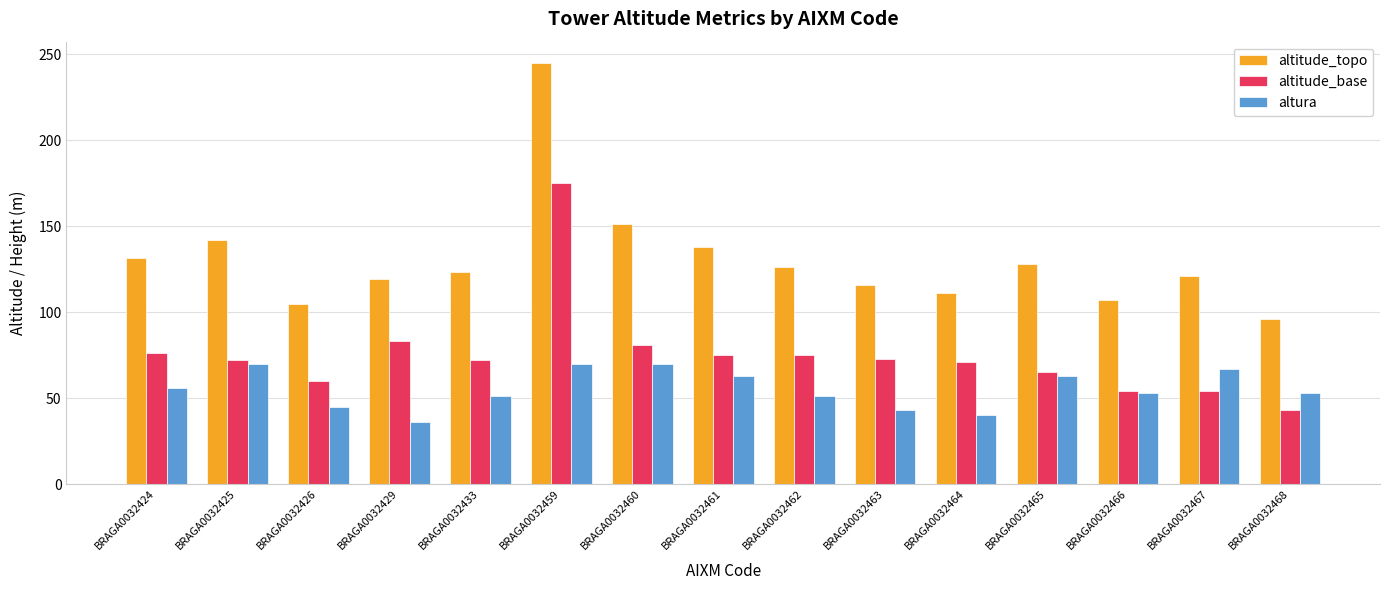

What is the total value across all series at BRAGA0032465?

256.0